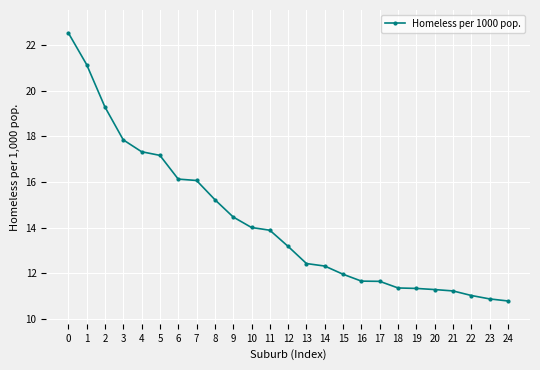

What is the sum of the values at 19 and 4?

28.7